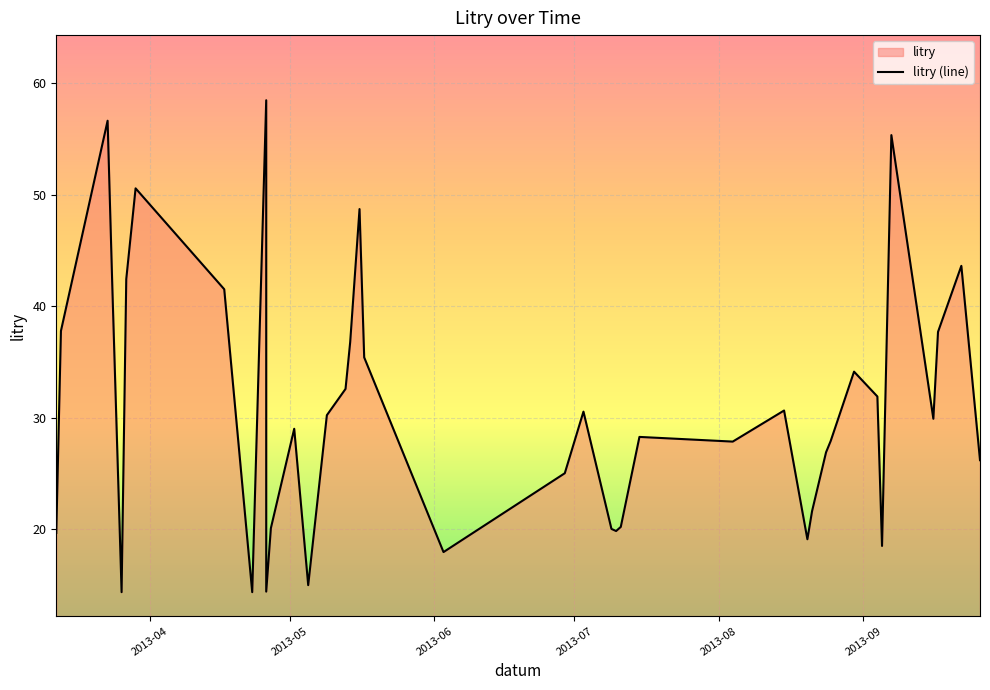

At which label is the value closest to 36?

2013-05-17